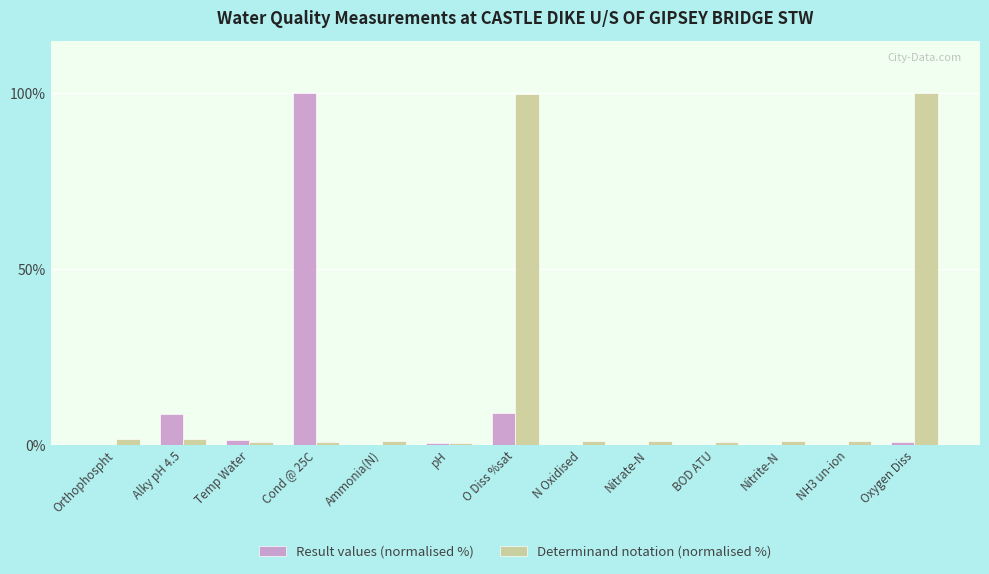

What is the maximum value for Determinand notation (normalised %)?

100.0